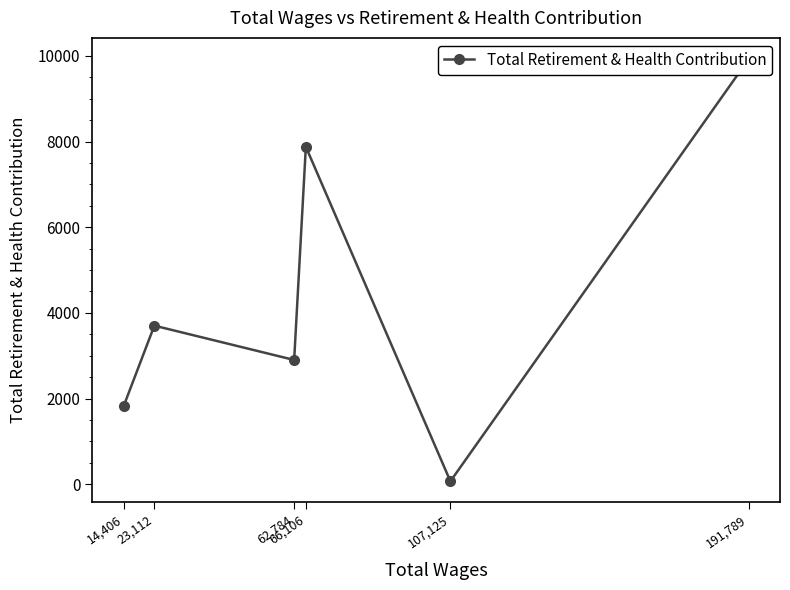

List the labels in order of value, largest first.

191,789, 66,106, 23,112, 62,784, 14,406, 107,125